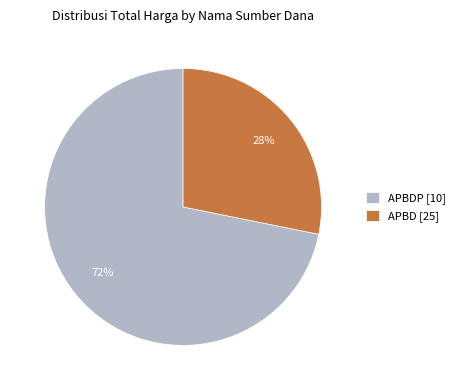

Which category has the biggest portion of the pie?

APBDP [10]